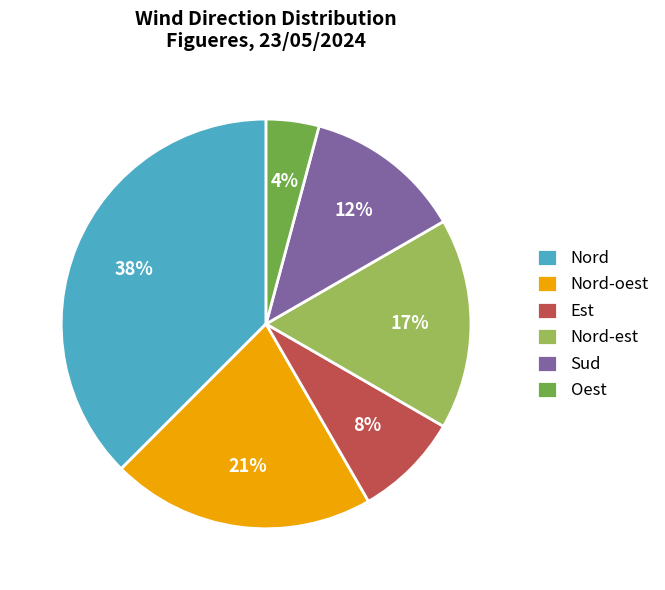

To the nearest percent, what is the combined percentage of Nord and Sud?

50%